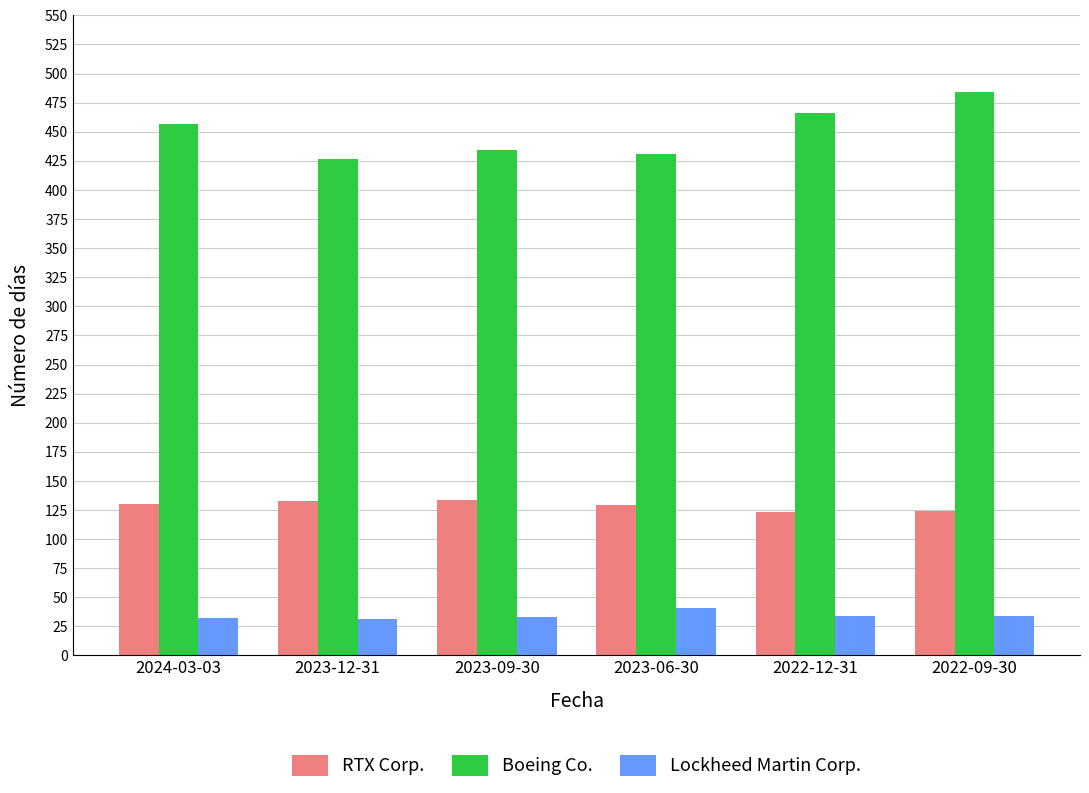

Which series has the widest spread of values?

Boeing Co.